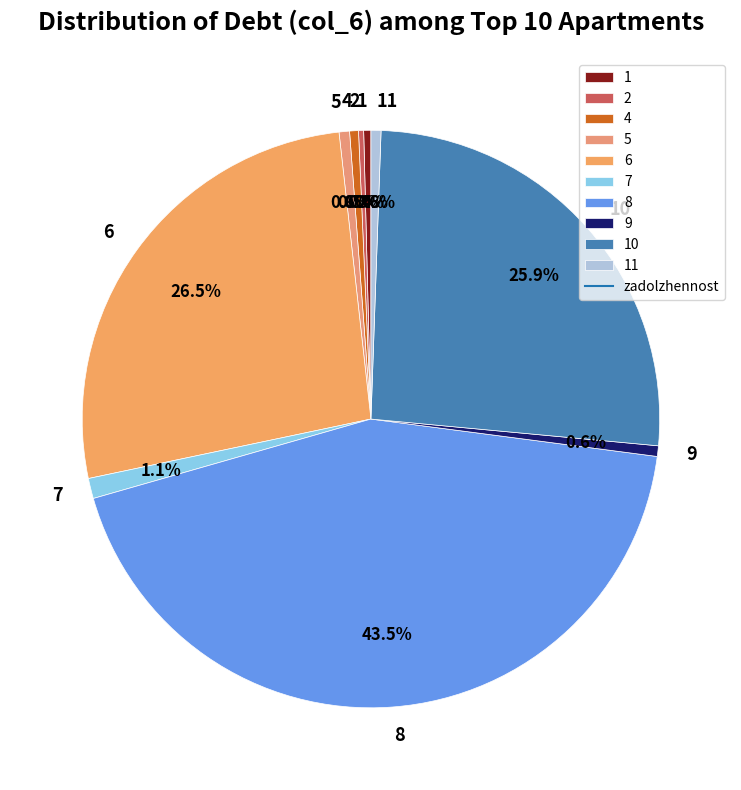

Does 1 account for over 50% of the chart?

No